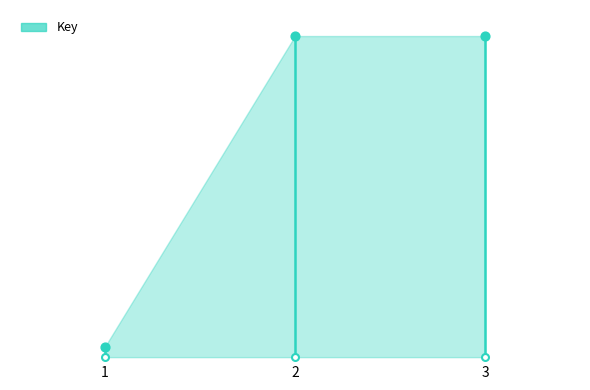

Which has a higher value, 2 or 1?

2